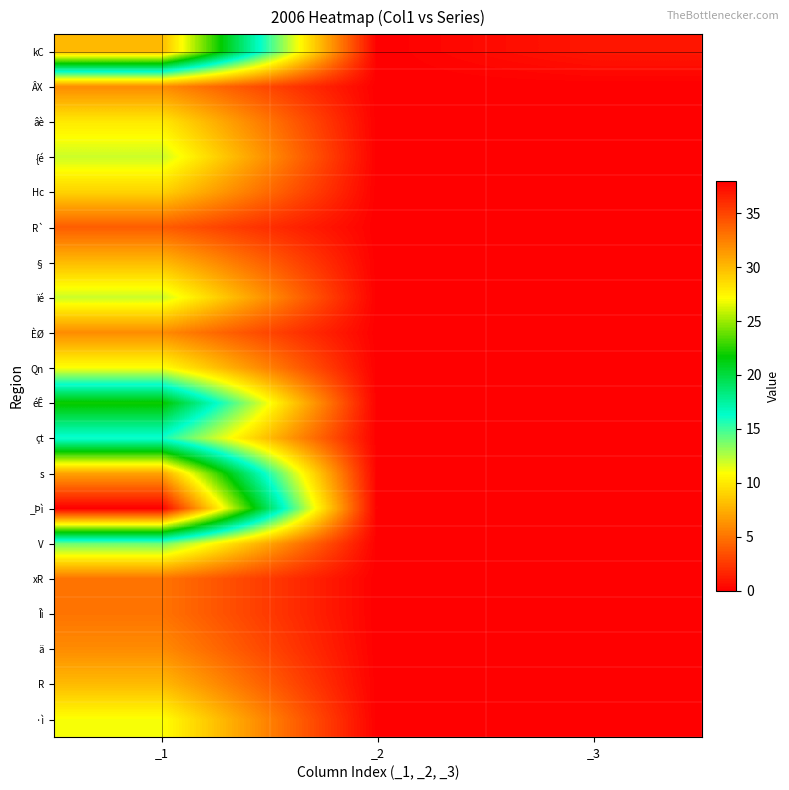

Reading right to left, list all the values displayed in this chart.

kC: _3=1	_2=0	_1=30
ÂX: _3=0	_2=0	_1=6
âè: _3=0	_2=0	_1=10
{é: _3=0	_2=0	_1=12
Hc: _3=0	_2=0	_1=9
R`: _3=0	_2=0	_1=4
§: _3=0	_2=0	_1=8
ïé: _3=0	_2=0	_1=12
ÈØ: _3=0	_2=0	_1=6
Qn: _3=0	_2=0	_1=11
éÊ: _3=0	_2=0	_1=22
çt: _3=0	_2=0	_1=16
s: _3=0	_2=0	_1=31
_Þì: _3=0	_2=0	_1=38
V: _3=0	_2=0	_1=14
xR: _3=0	_2=0	_1=5
Îì: _3=0	_2=0	_1=5
ä: _3=0	_2=0	_1=6
R: _3=0	_2=0	_1=8
·ì: _3=0	_2=0	_1=11